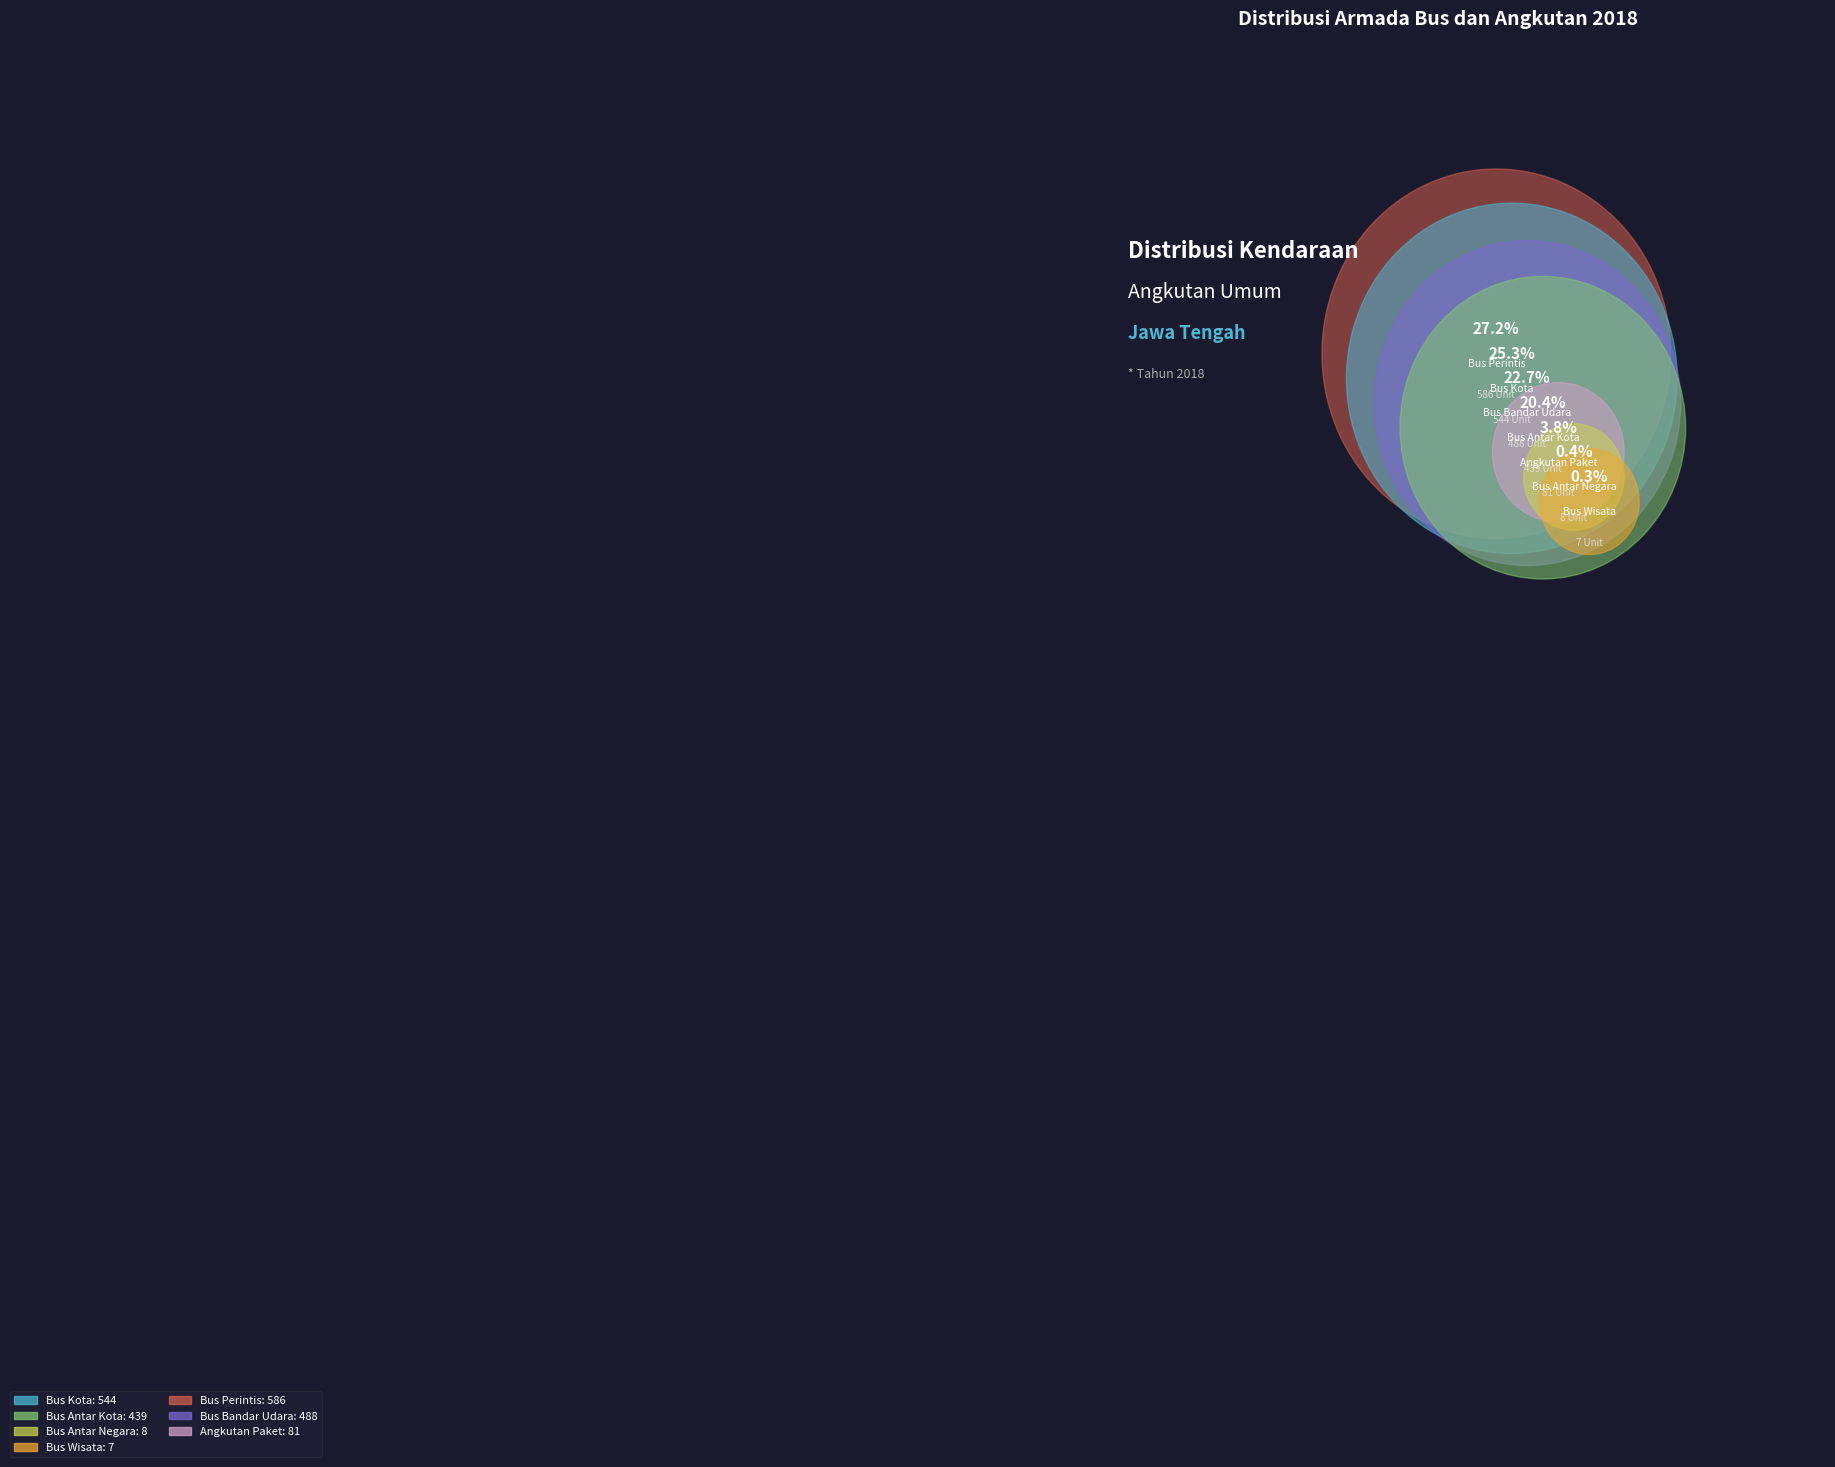

To the nearest percent, what is the difference between the largest and smallest slice percentages?

27%